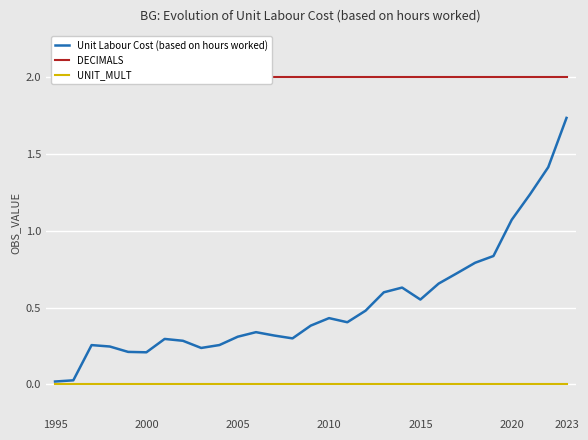

What are all the series names shown in the legend?

Unit Labour Cost (based on hours worked), DECIMALS, UNIT_MULT